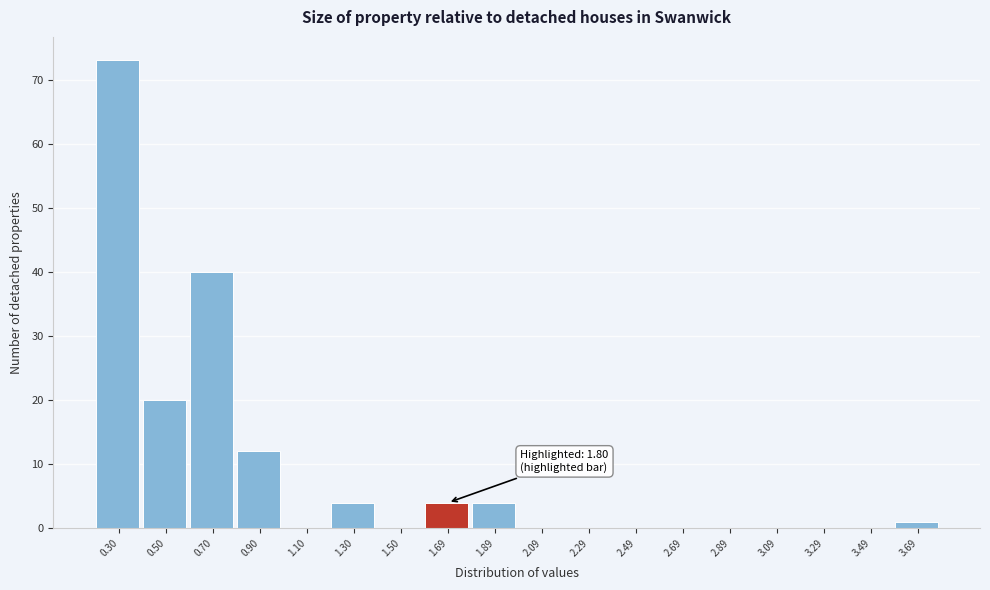

Reading left to right, list all the values displayed in this chart.

0.30=73	0.50=20	0.70=40	0.90=12	1.10=0	1.30=4	1.50=0	1.69=4	1.89=4	2.09=0	2.29=0	2.49=0	2.69=0	2.89=0	3.09=0	3.29=0	3.49=0	3.69=1